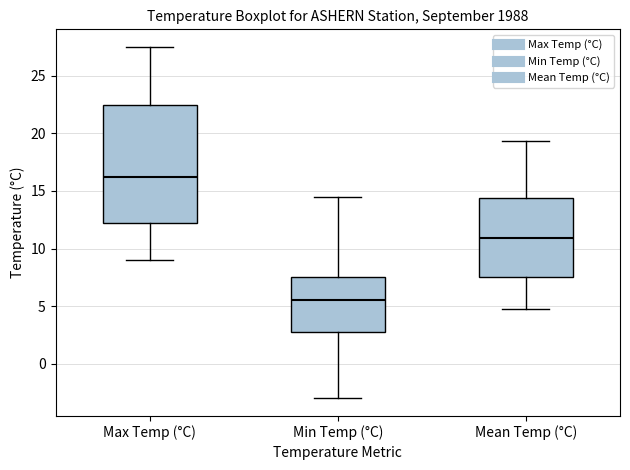

Reading left to right, read every box against the y-axis: the position of its median line, the range the box covers, and the ends of its whiskers. The values are not printed on the chart, so give them approximately, as read against the axis.

Max Temp (°C): median 16.5, box 12.5 to 22.5, whiskers 9.0 to 27.5
Min Temp (°C): median 5.5, box 3.0 to 7.5, whiskers -3.0 to 14.5
Mean Temp (°C): median 11.0, box 7.5 to 14.5, whiskers 5.0 to 19.5